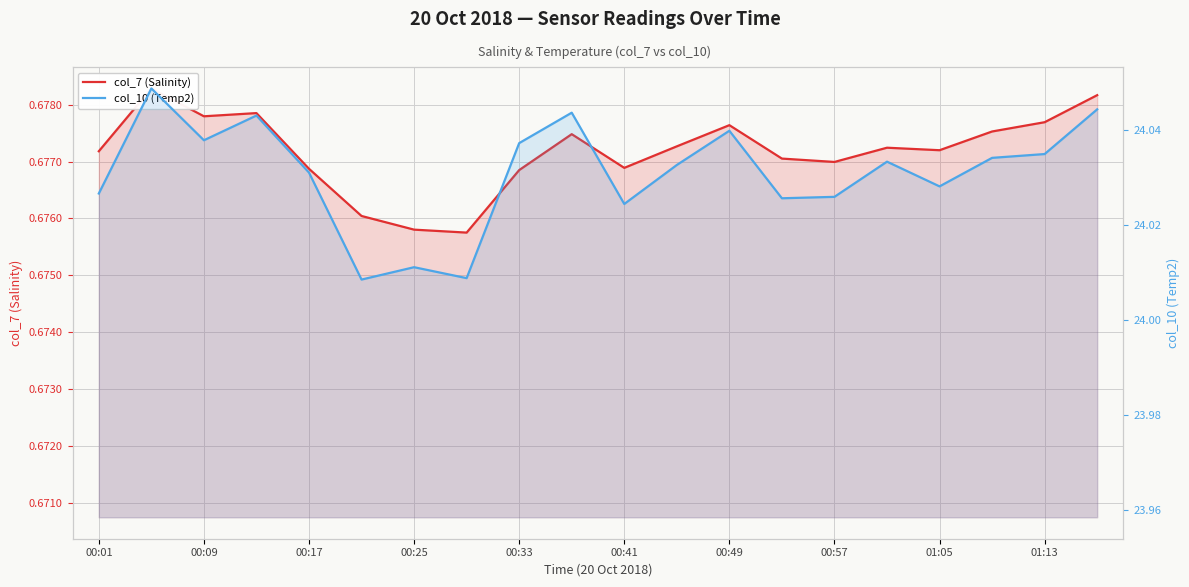

What position from the left is 00:57?

15